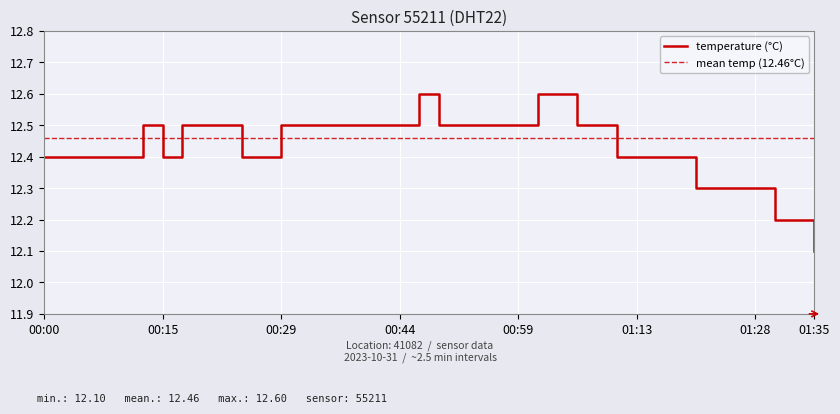

Rank the categories by value from lowest to highest.

01:35, 01:30, 01:32, 01:20, 01:23, 01:25, 01:28, 00:00, 00:03, 00:05, 00:08, 00:10, 00:15, 00:25, 00:27, 01:11, 01:13, 01:15, 01:18, 00:12, 00:17, 00:20, 00:22, 00:29, 00:32, 00:34, 00:37, 00:39, 00:42, 00:44, 00:49, 00:51, 00:54, 00:56, 00:59, 01:06, 01:08, 00:46, 01:01, 01:03